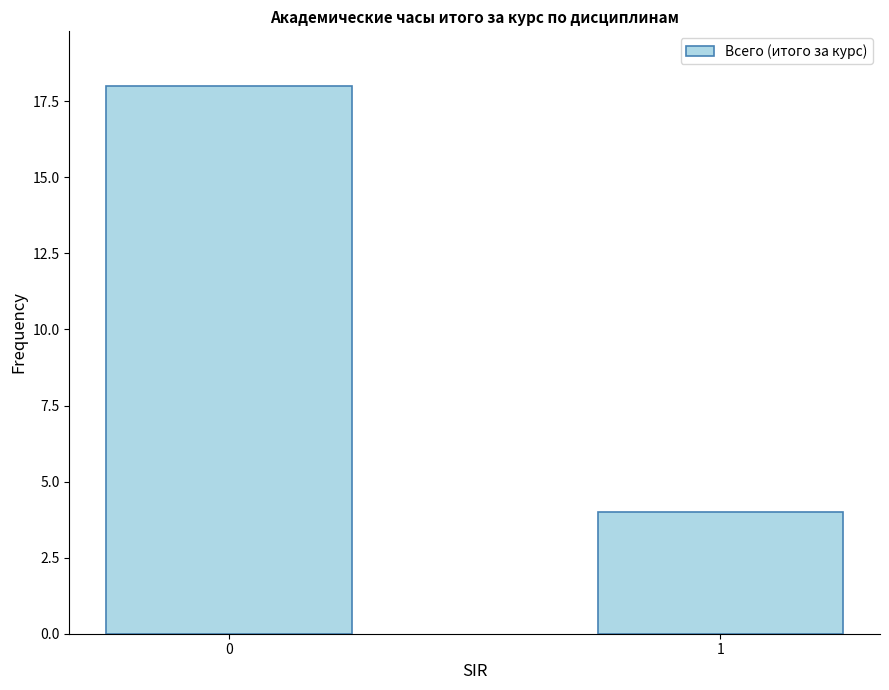

What is the sum of all values?

22